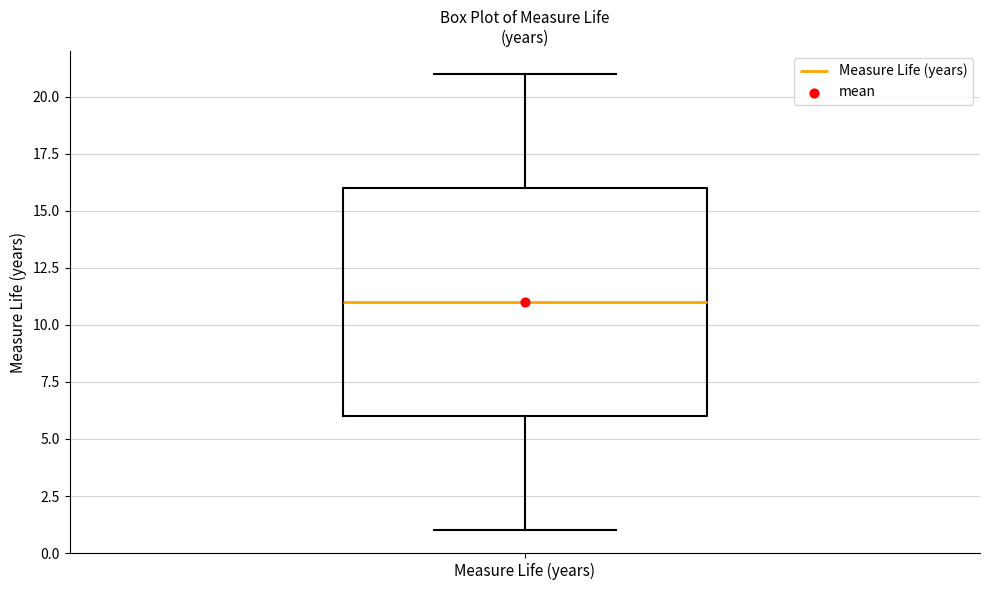

Read this box plot against the y-axis: the position of the median line, the range covered by the box, and the ends of both whiskers. The values are not printed on the chart, so give them approximately, as read against the axis.

median 11, box 6 to 16, whiskers 1 to 21